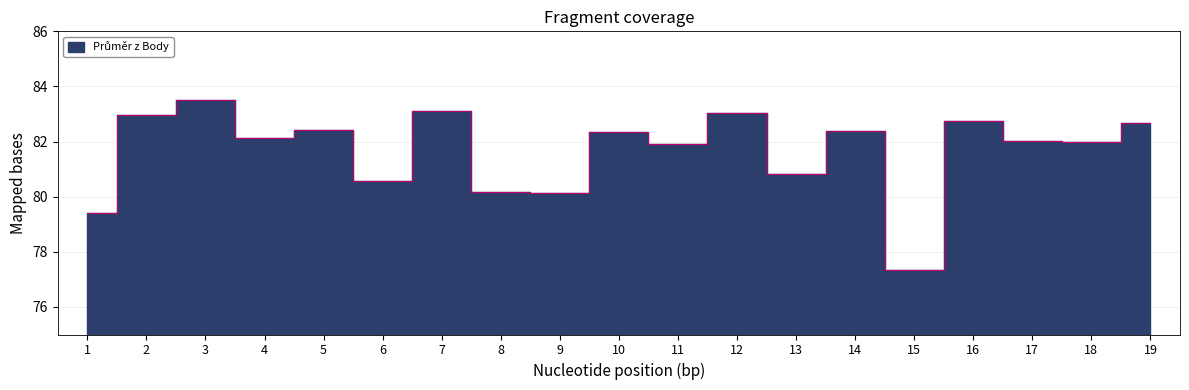

What is the minimum value shown in the chart?

77.4